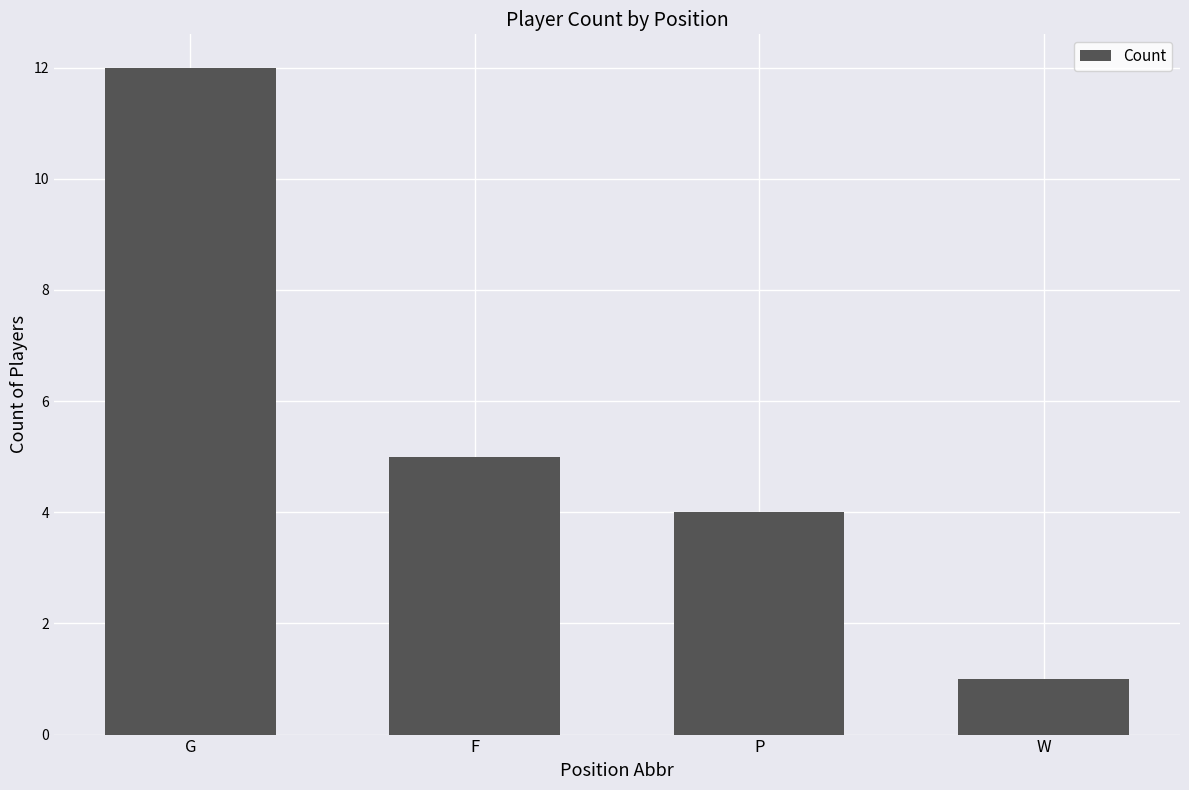

Which label corresponds to the largest value in the chart?

G